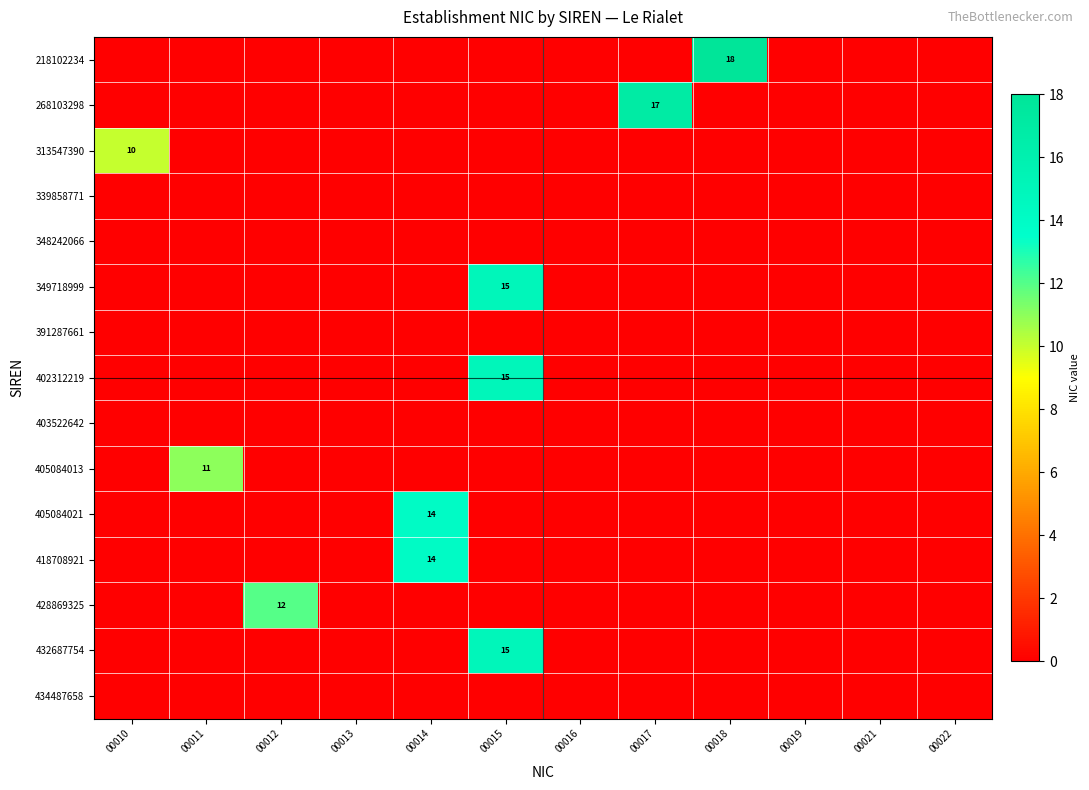

The value of row_11 at 00019 is 6. True or false?

False